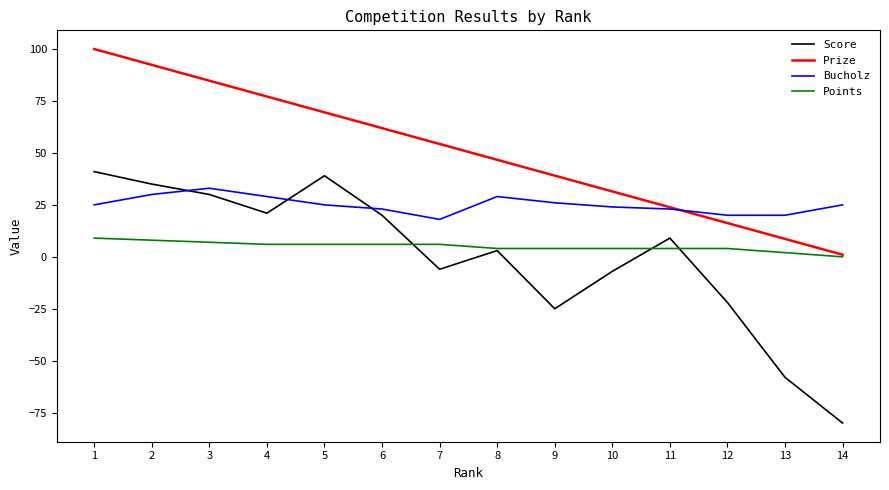

True or false: Points has a value of 4.0 at 10.

True